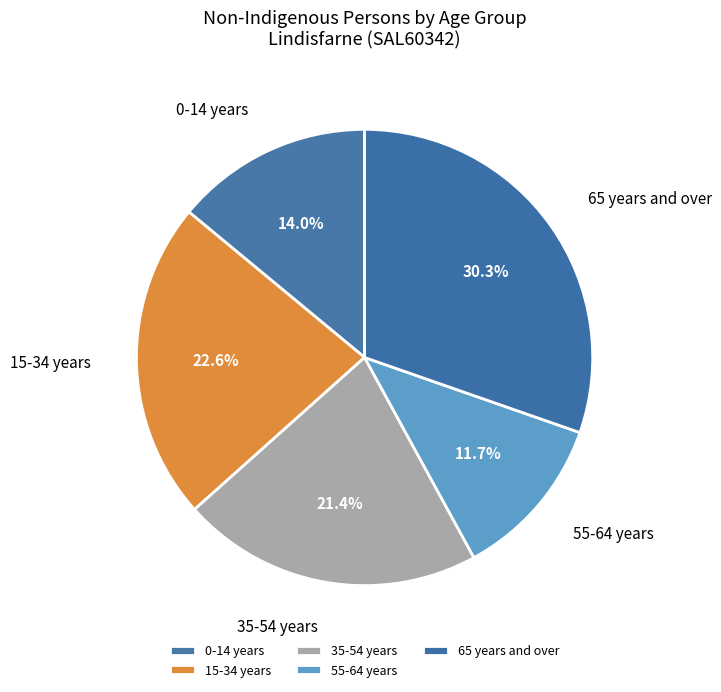

Which has a higher value, 15-34 years or 35-54 years?

15-34 years